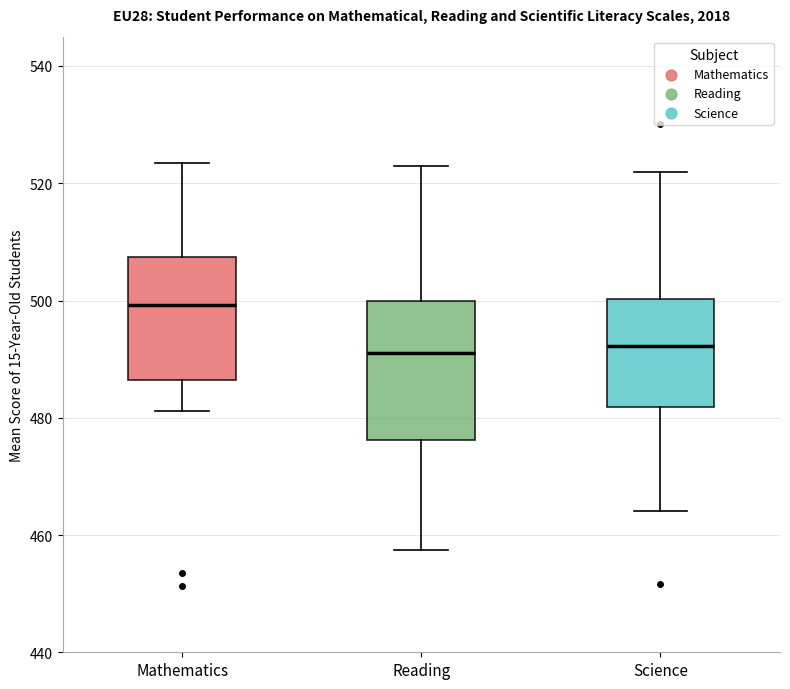

Reading left to right, transcribe this box plot: for each box, give where its median line is, the range the box spans, and where its two whiskers end, as read against the y-axis. The values are not printed on the chart, so give them approximately, as read against the axis.

Mathematics: median 500, box 486 to 508, whiskers 482 to 524
Reading: median 492, box 476 to 500, whiskers 458 to 524
Science: median 492, box 482 to 500, whiskers 464 to 522